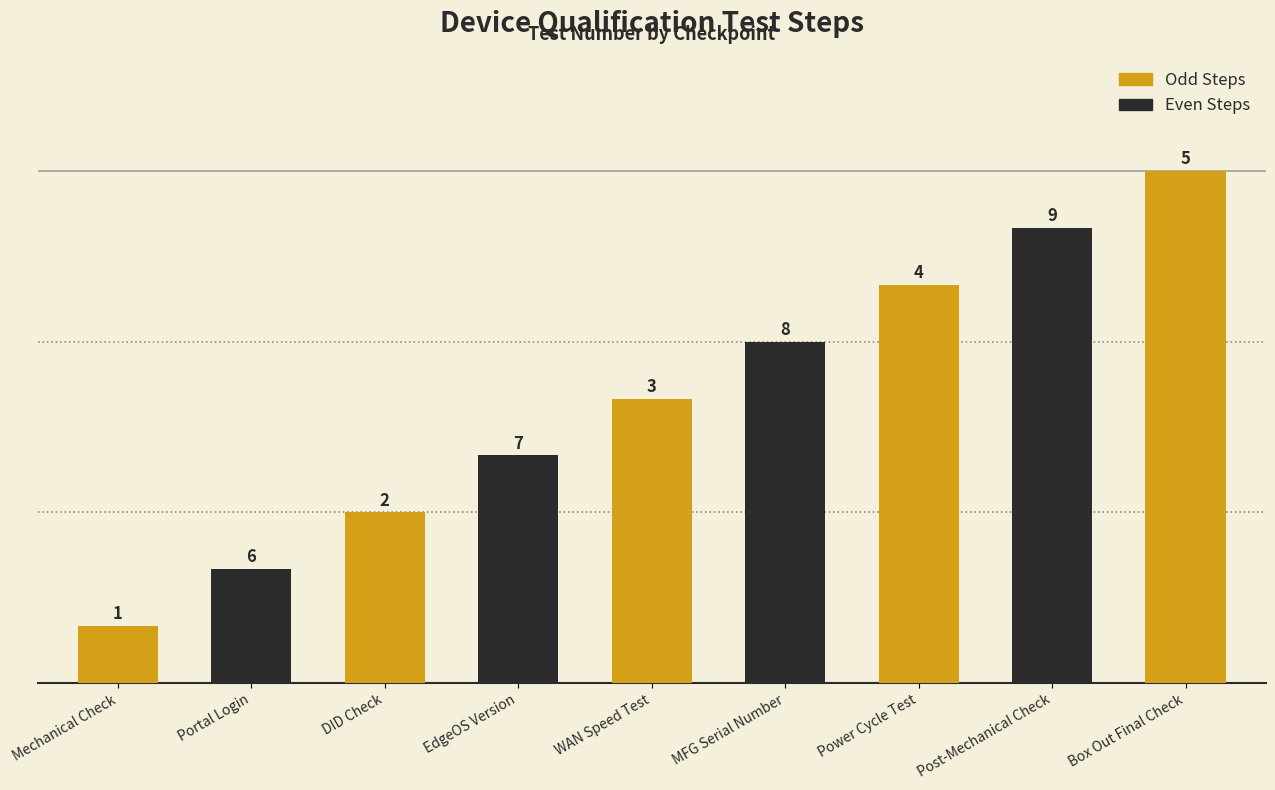

Count the values in the range 3 to 7.

5